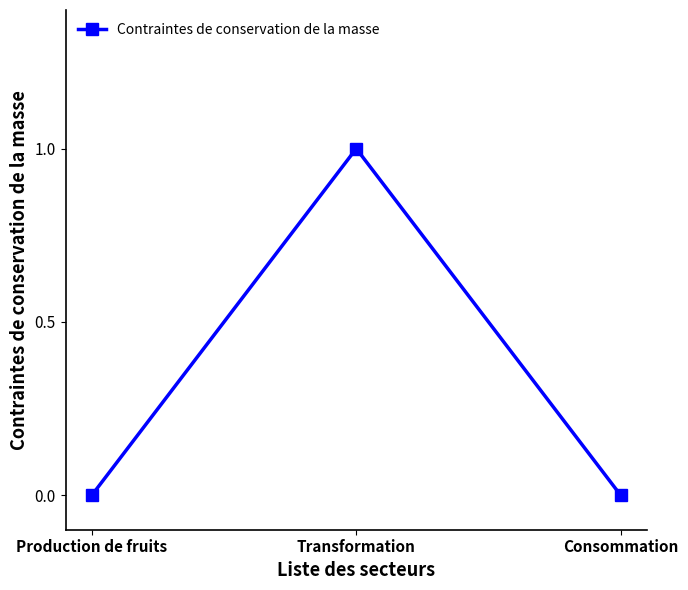

What is the label of the 1st point from the left?

Production de fruits